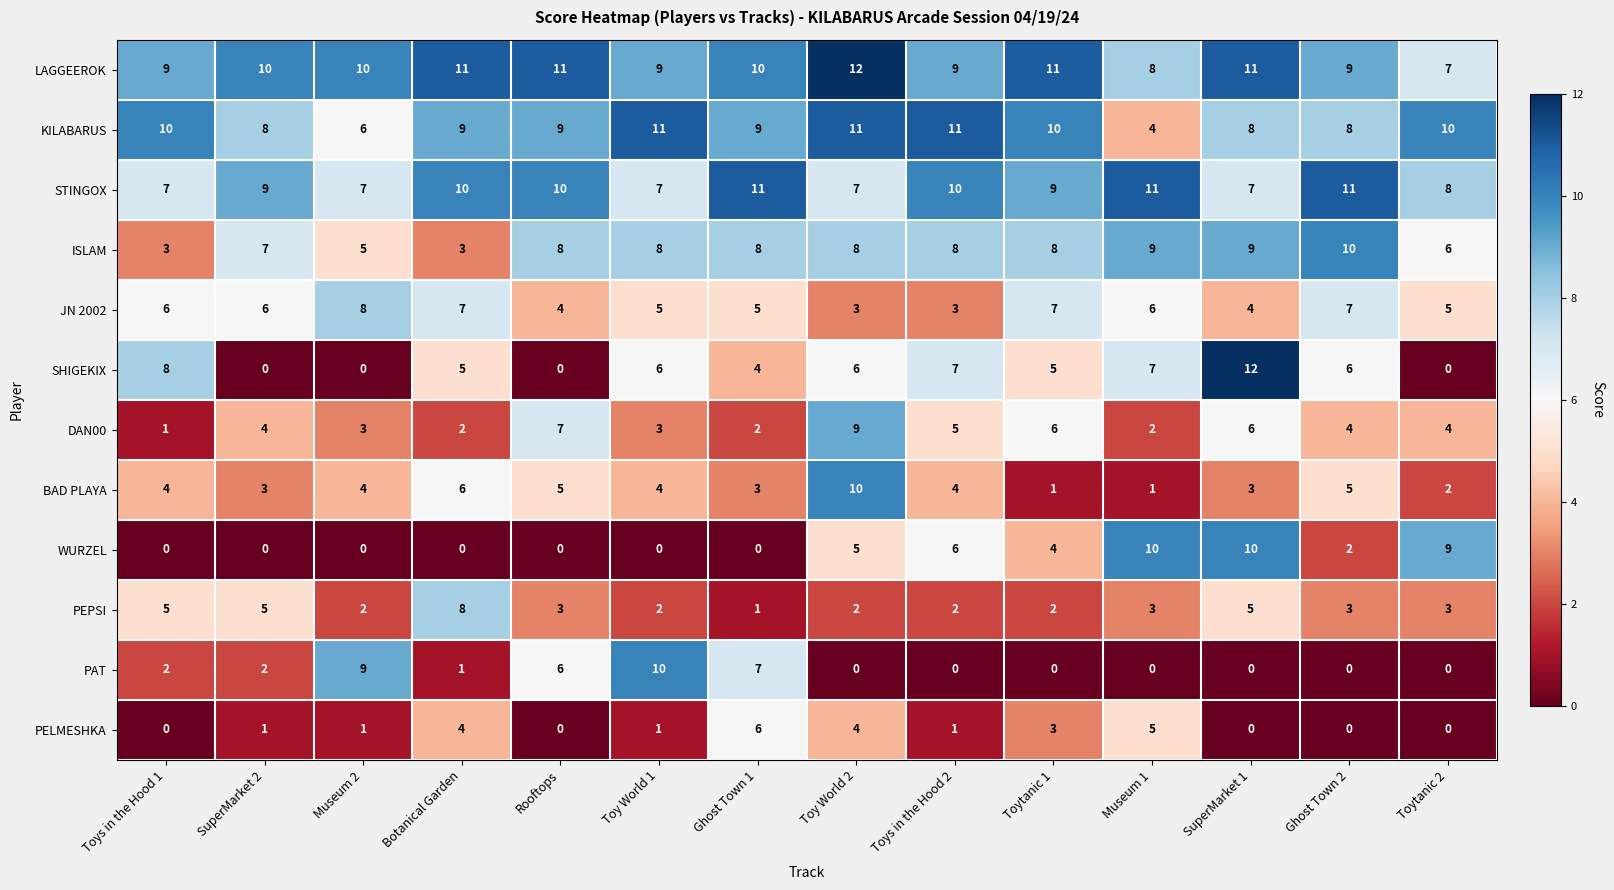

Where is DAN00 nearest to the value 5?

Toys in the Hood 2